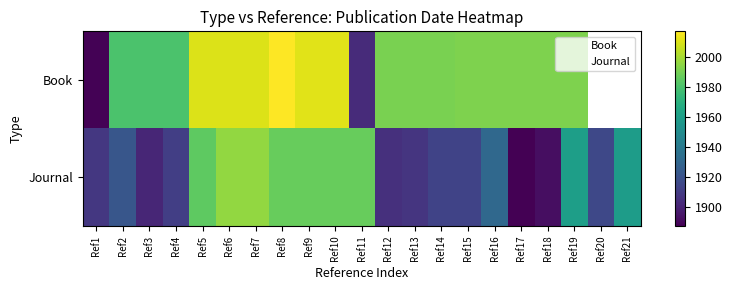

Which has a higher value, Ref12 or Ref10?

Ref10